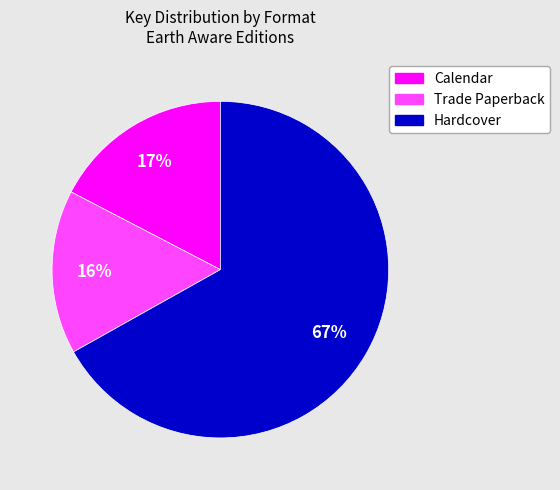

Count the number of slices in the pie.

3